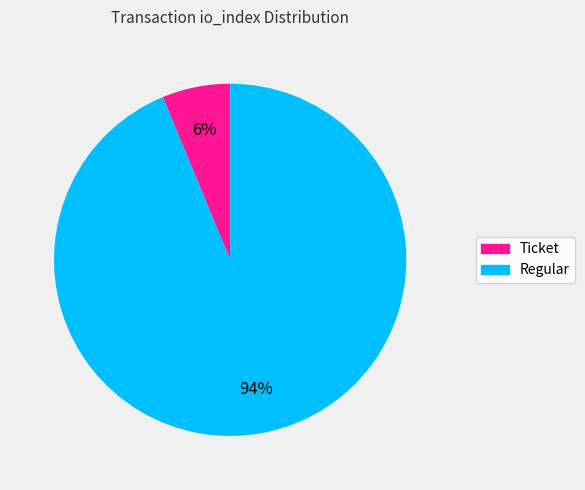

Combined, do Regular and Ticket account for over 50%?

Yes